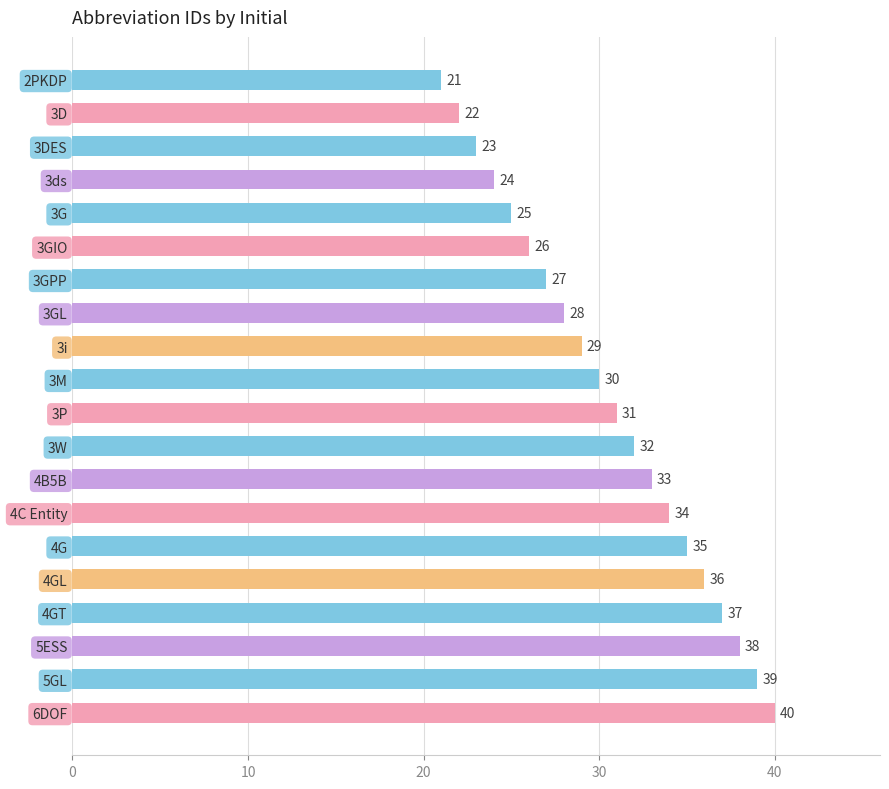

How many bars are there in total?

20